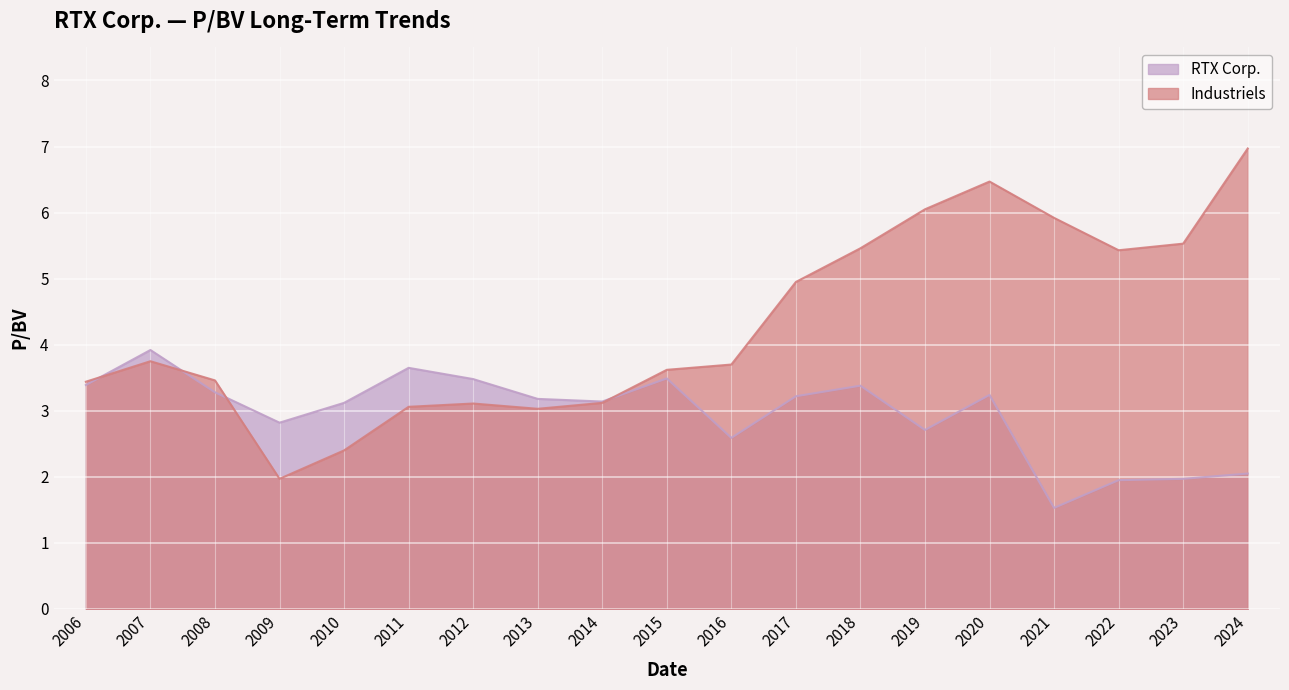

What is the sum of all RTX Corp. values?

56.1